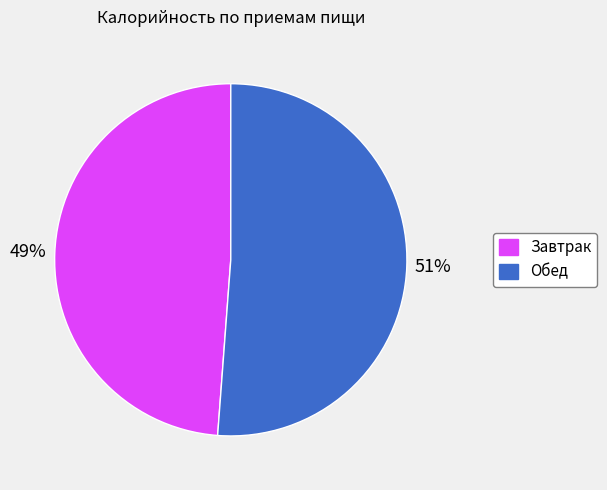

Rank the categories by value from lowest to highest.

Завтрак, Обед